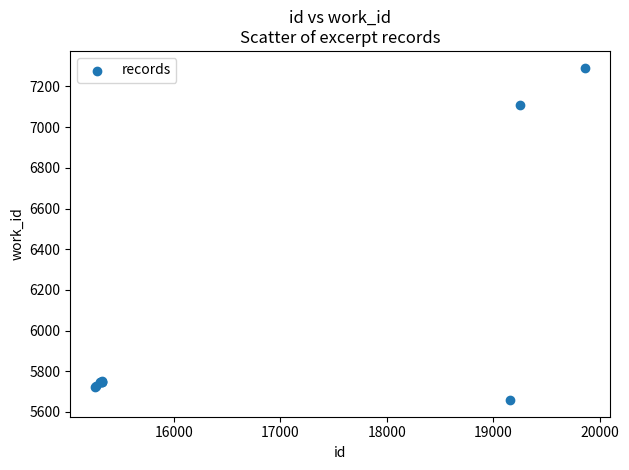

What Y value in the scatter plot is closest to 6475?

7107